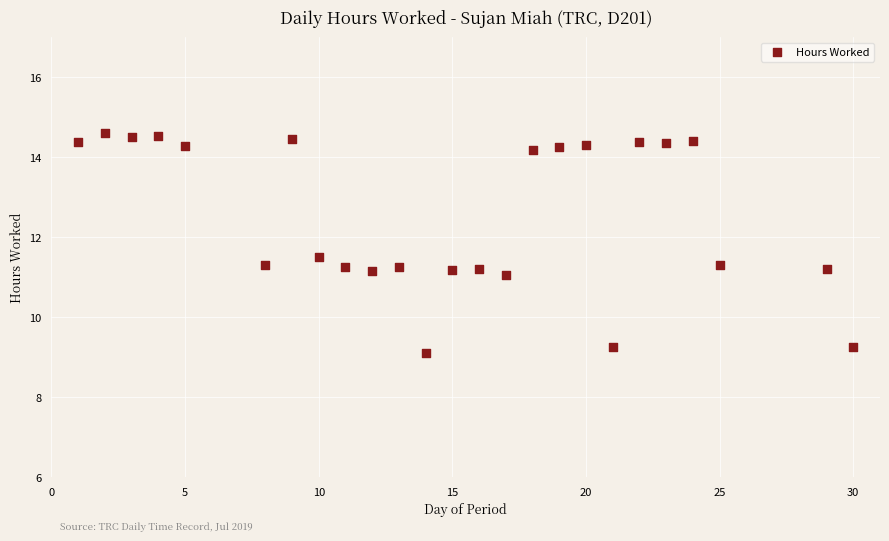

What is the range of Y values (max minus min)?

5.5